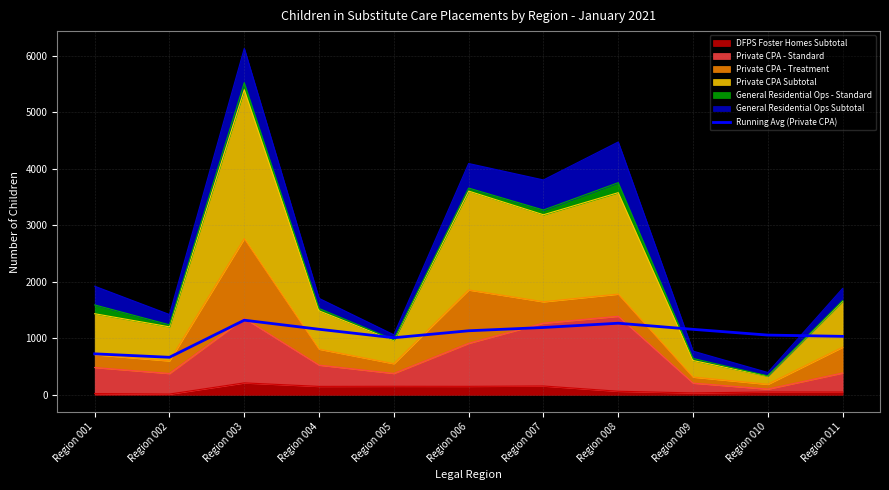

Does the chart have visible grid lines?

Yes